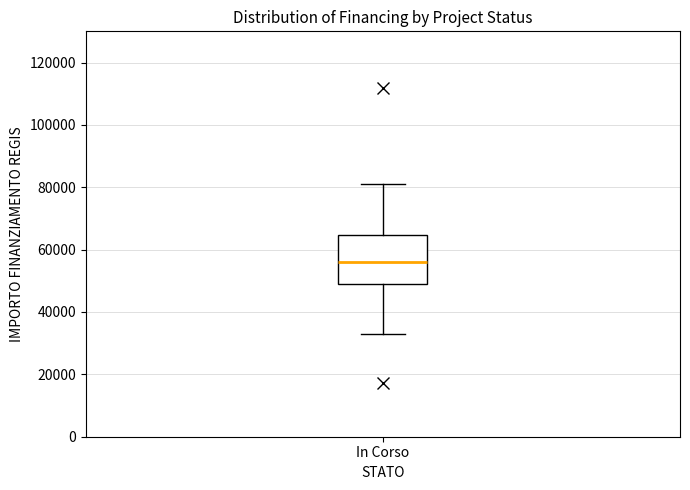

Where does the lower whisker of the box for In Corso end on the y-axis? The values are not printed on the chart, so give them approximately, as read against the axis.

32000